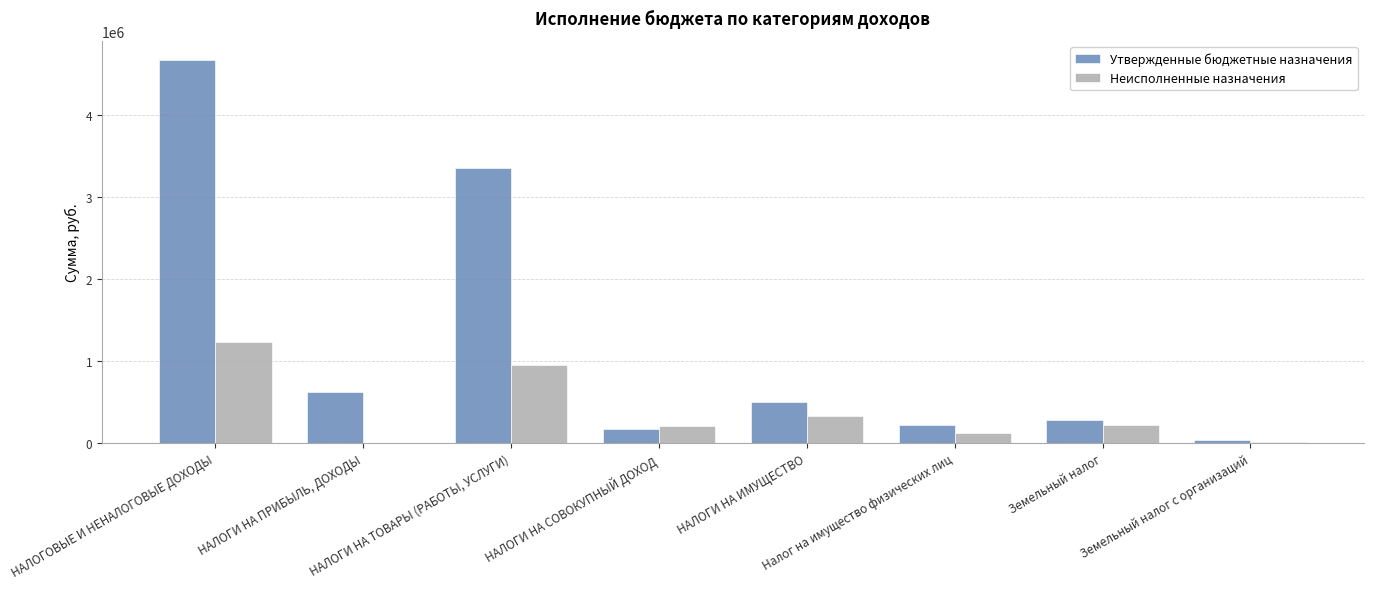

Are the bars grouped side by side (vs. stacked)?

Yes